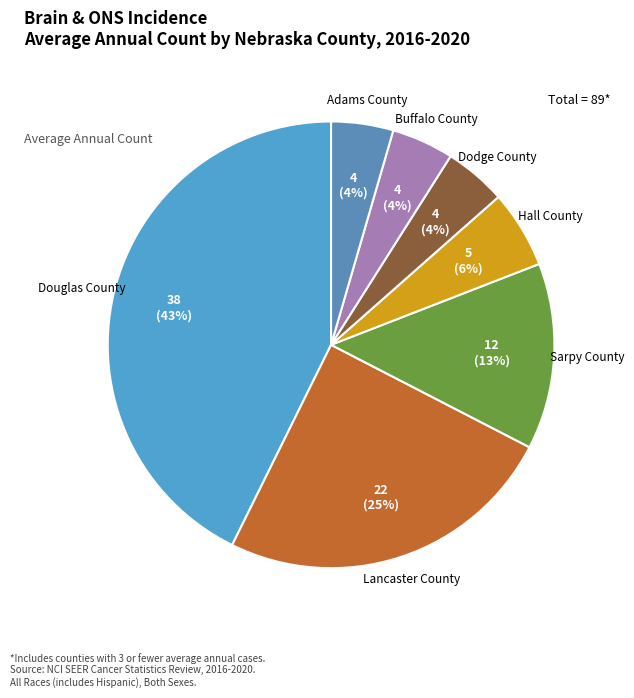

Between Lancaster County and Dodge County, which is larger?

Lancaster County